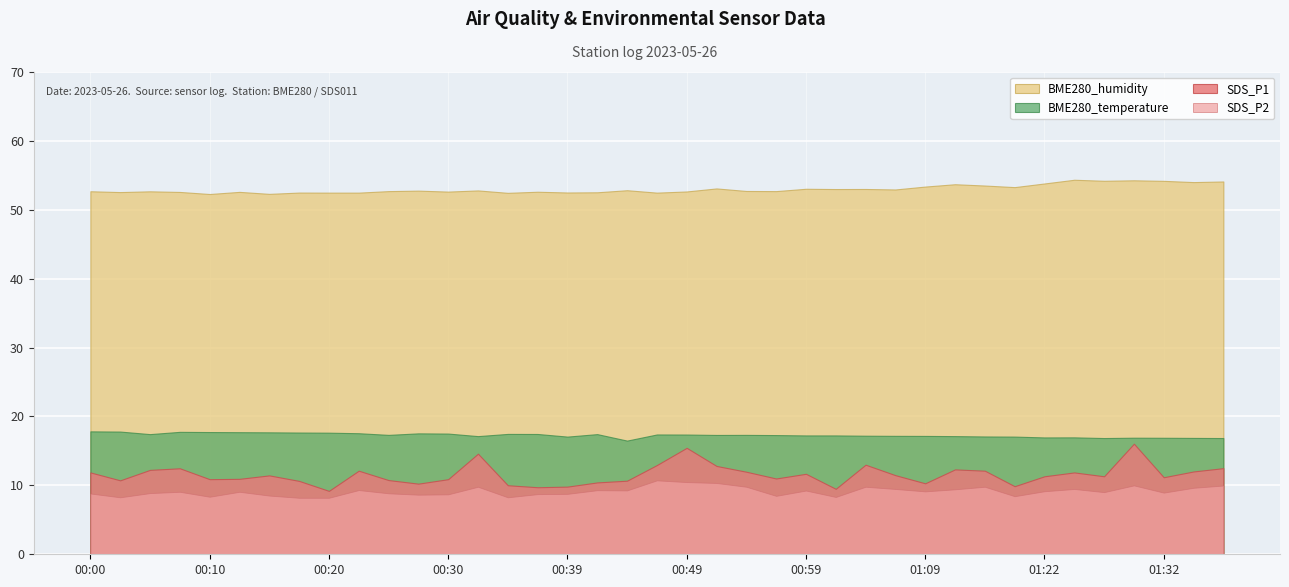

What is the difference between the highest and lowest values at 00:10?

43.9